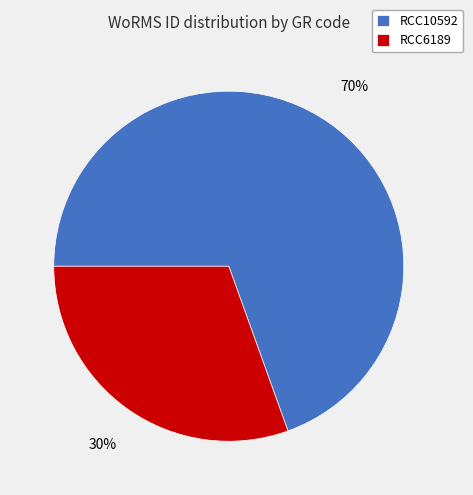

To the nearest percent, what is the average slice percentage?

50%